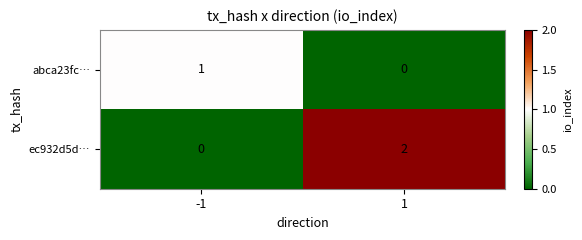

List the series in order of their overall mean, lowest first.

abca23fc…, ec932d5d…